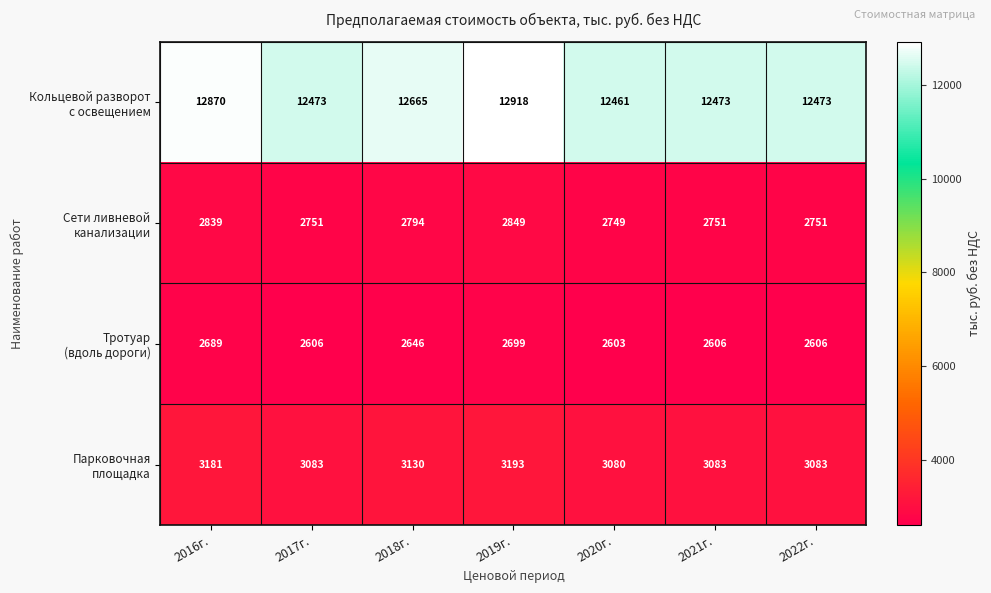

What is the total value across all series at 2016г.?

21579